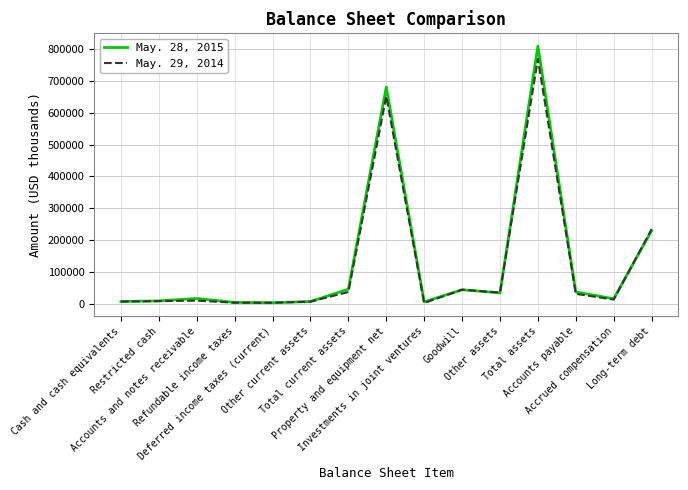

What is the greatest value displayed?

809042